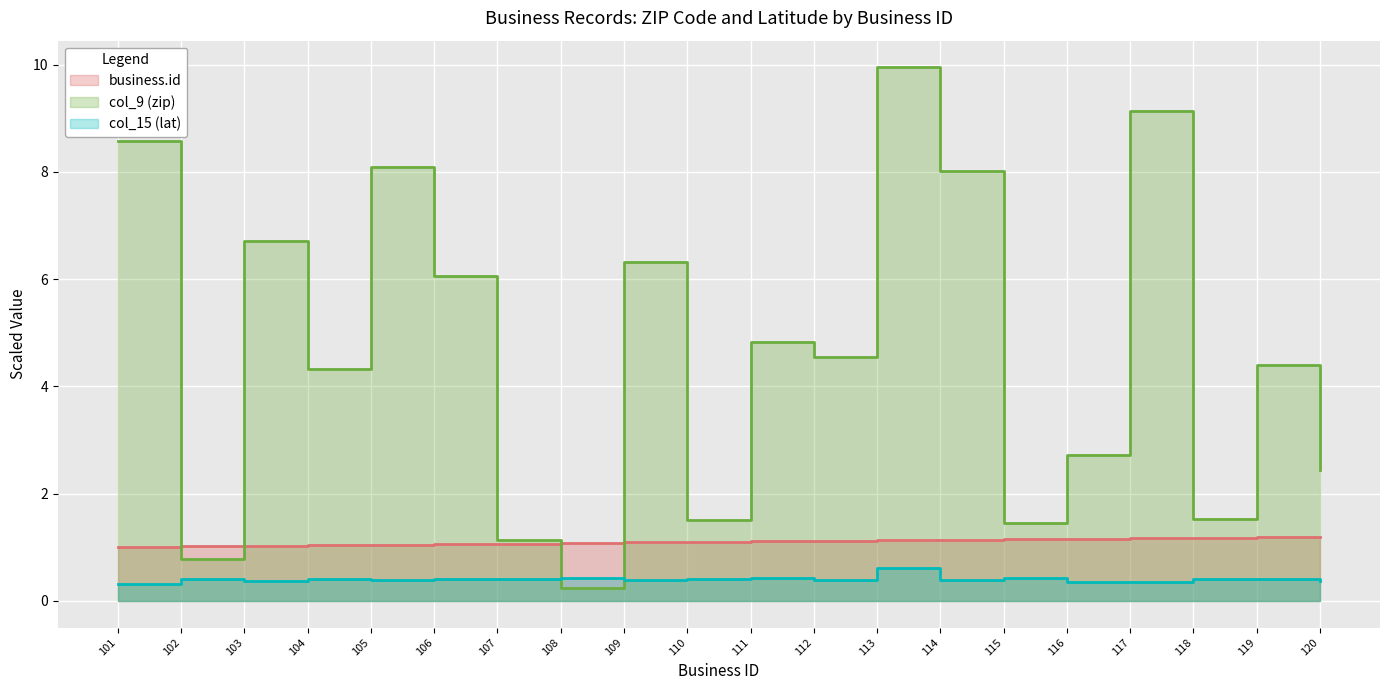

The value of business.id at 117 is 1.2. True or false?

True